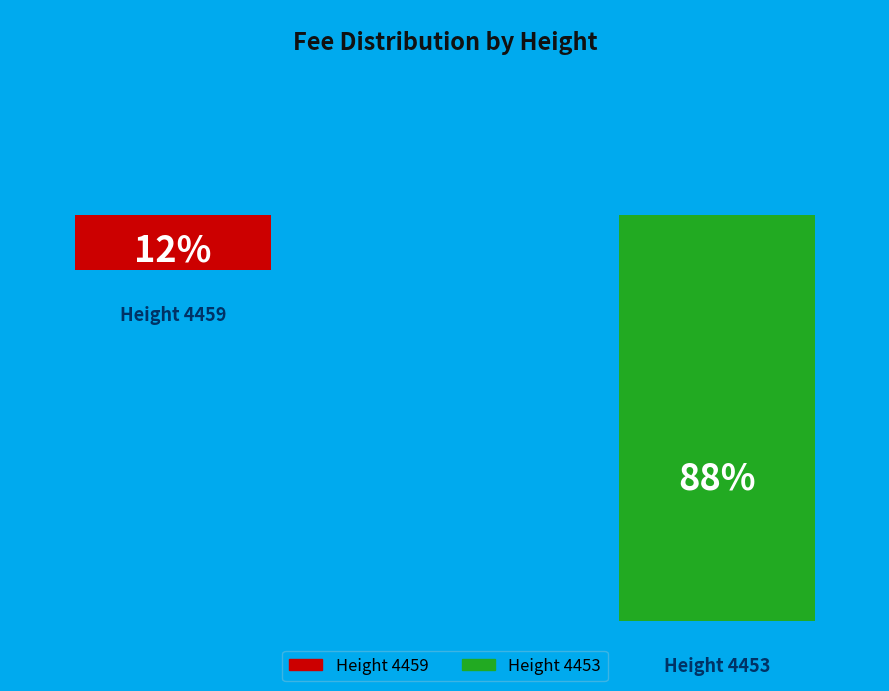

Rank the categories by value from lowest to highest.

4459, 4453